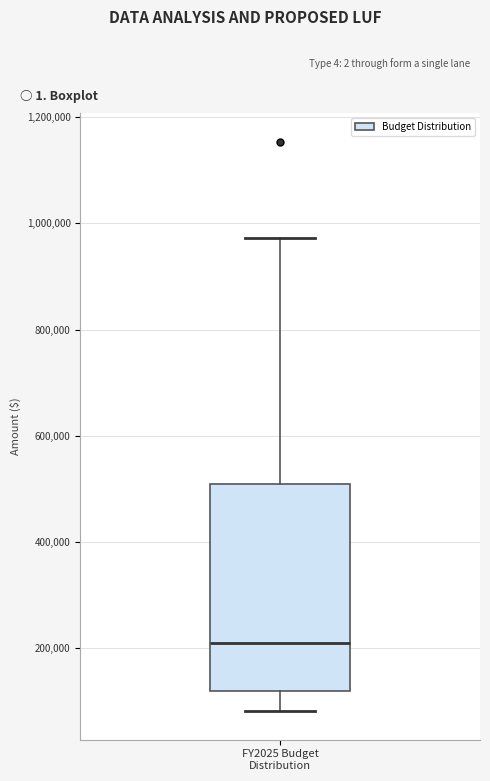

Where is the lower edge of the box for FY2025 Budget Distribution on the y-axis? The values are not printed on the chart, so give them approximately, as read against the axis.

120000